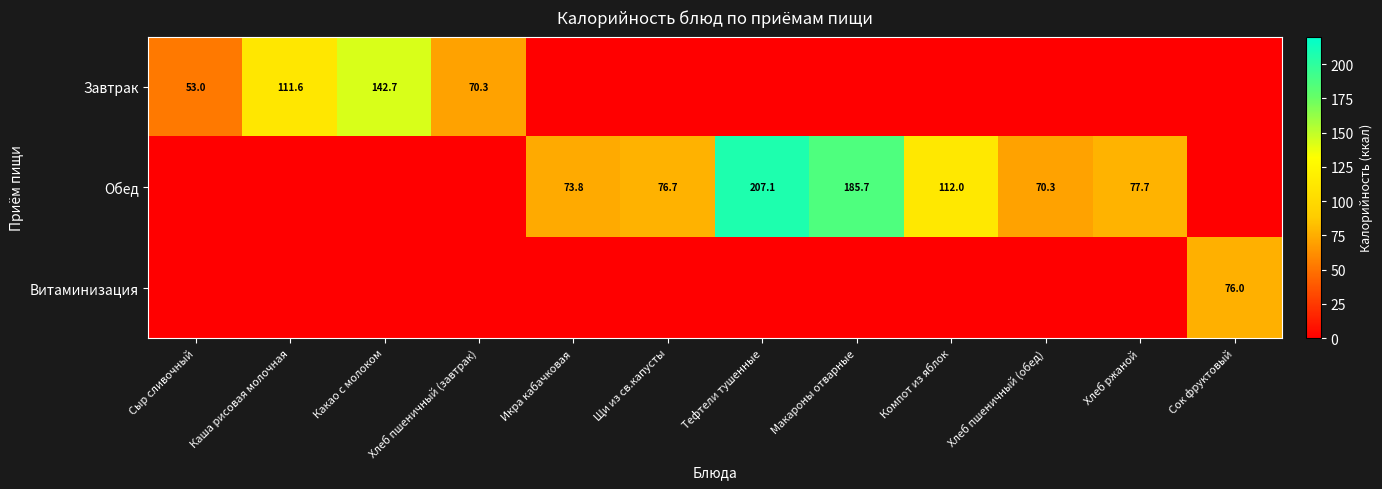

The Обед series shows 42.5 at Тефтели тушенные. True or false?

False